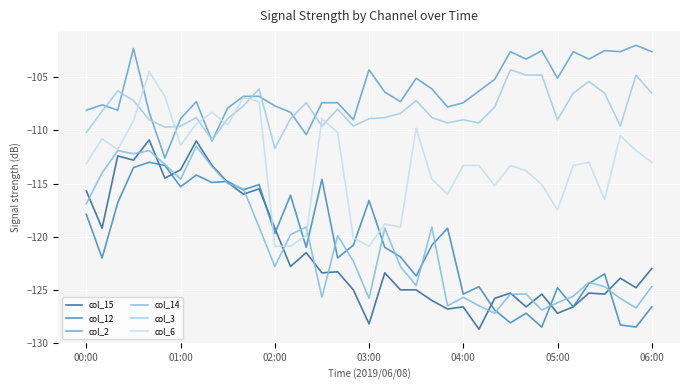

How many lines are shown in the chart?

6